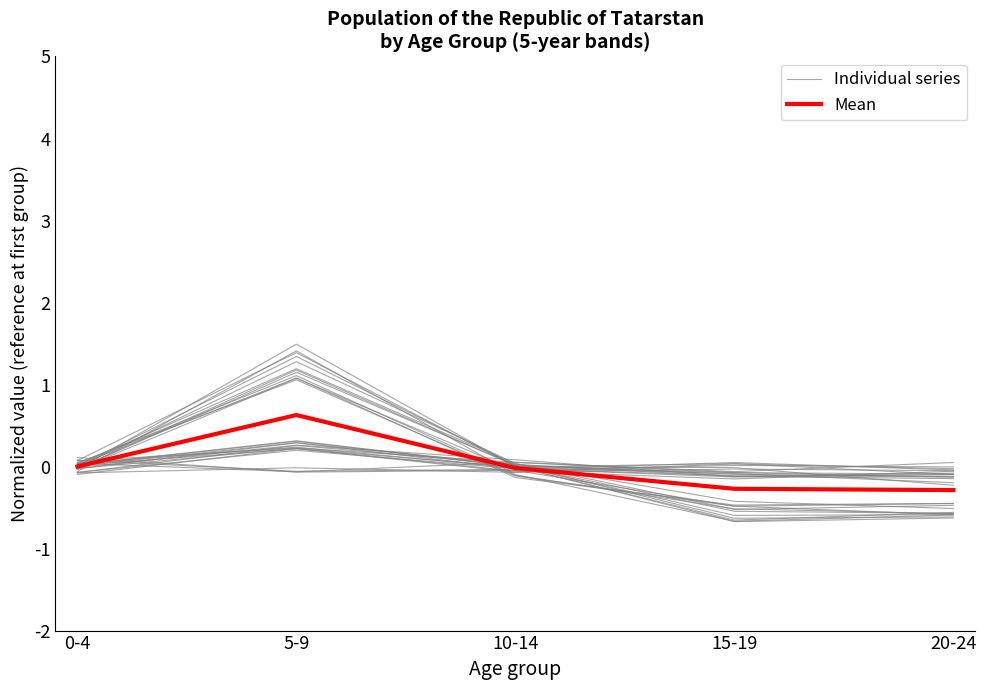

Which series ends up on top after the final intersection of Individual series and Mean?

Mean